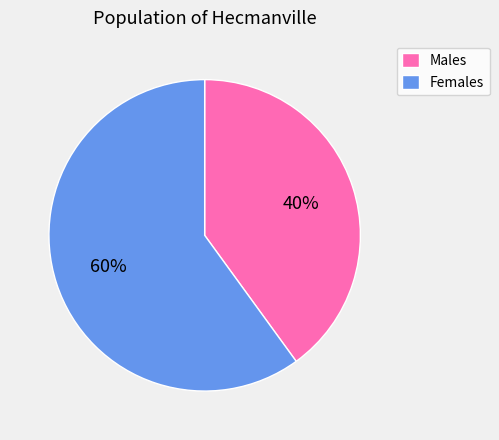

To the nearest percent, what is the average slice percentage?

50%